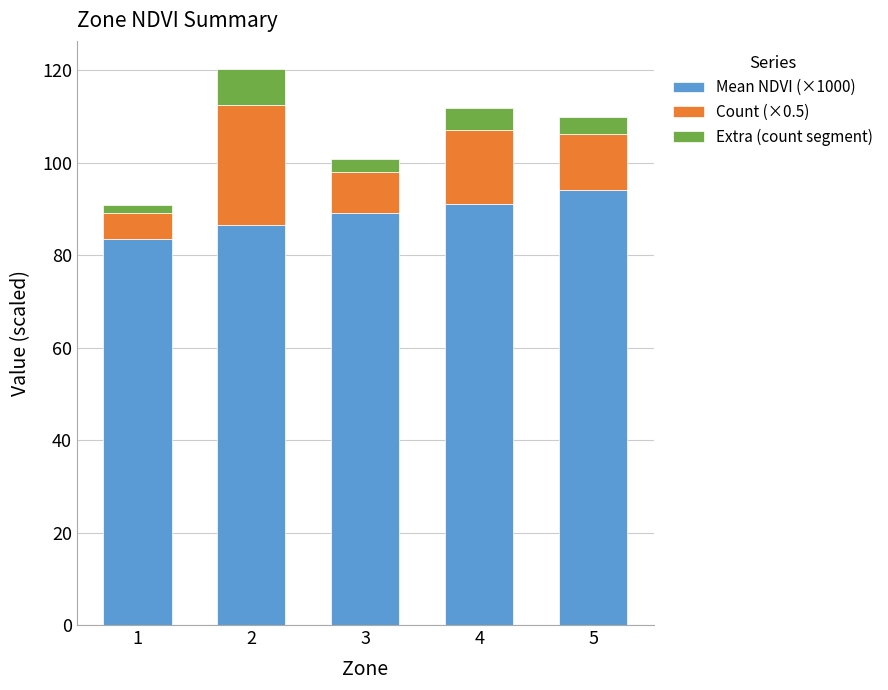

How many values in the Mean NDVI (×1000) series are below 89?

2